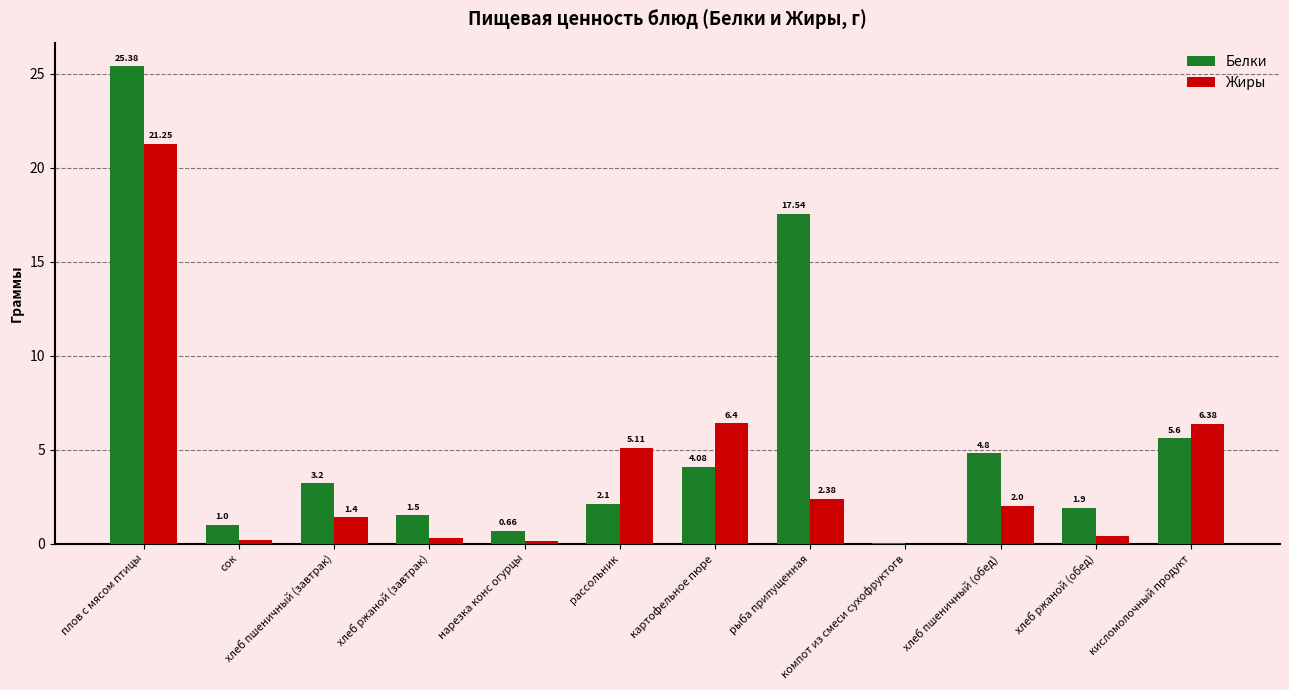

At which category is the sum across all series the highest?

плов с мясом птицы